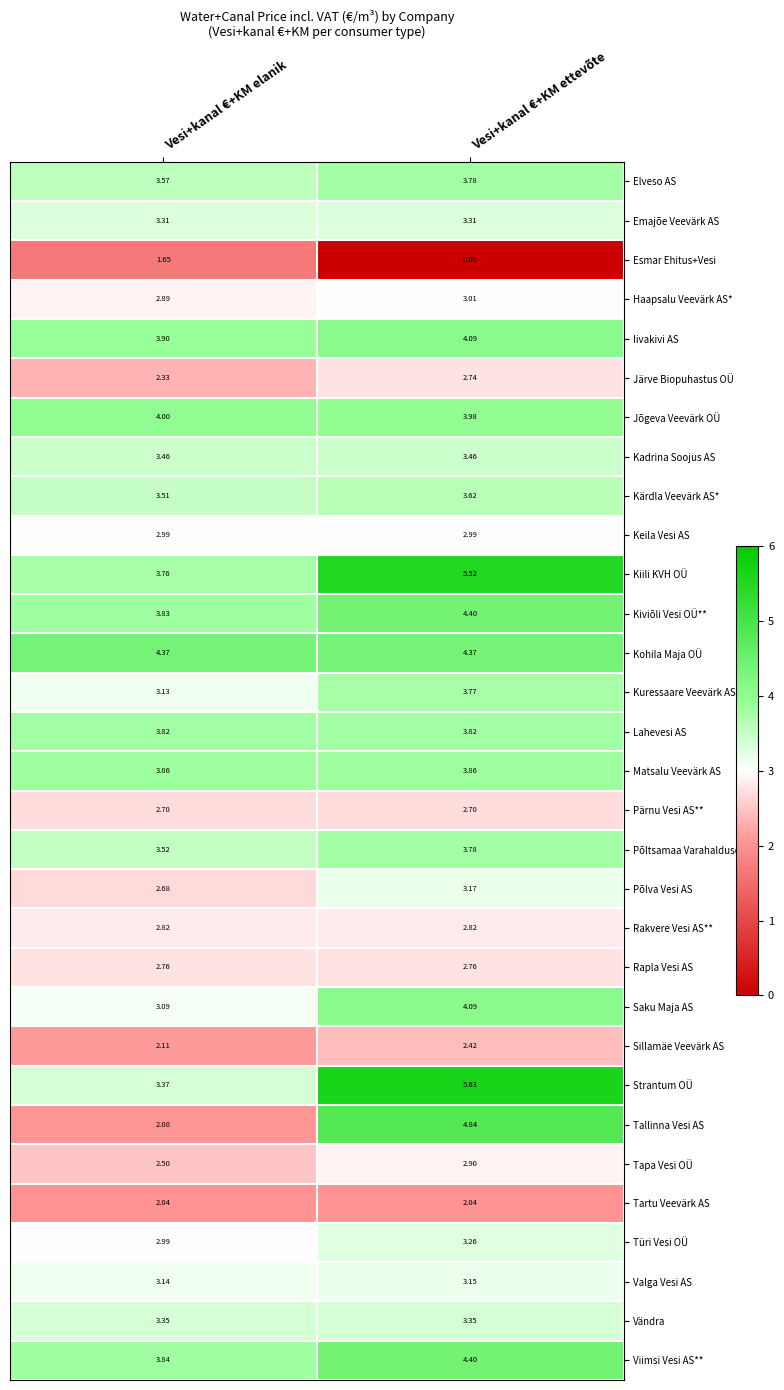

At which category does the chart reach its peak across all series?

Vesi+kanal €+KM ettevõte